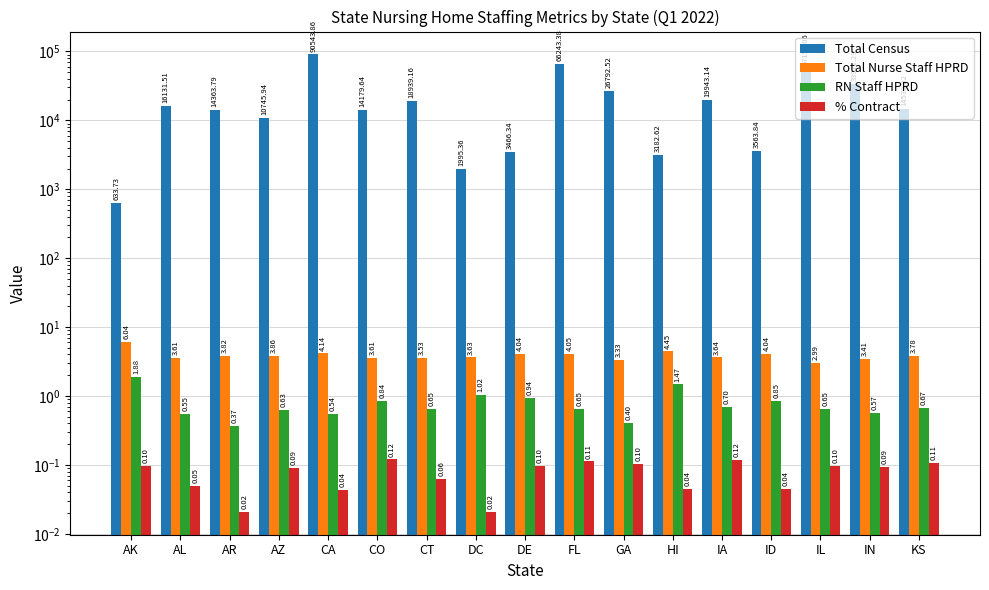

Which series changed the most between AR and KS?

Total Census